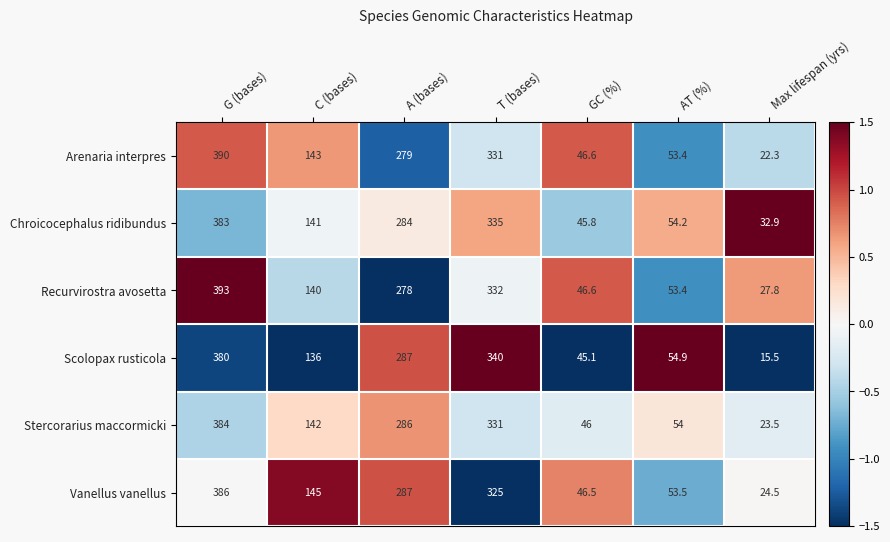

Read the Chroicocephalus ridibundus value at G (bases).

383.0